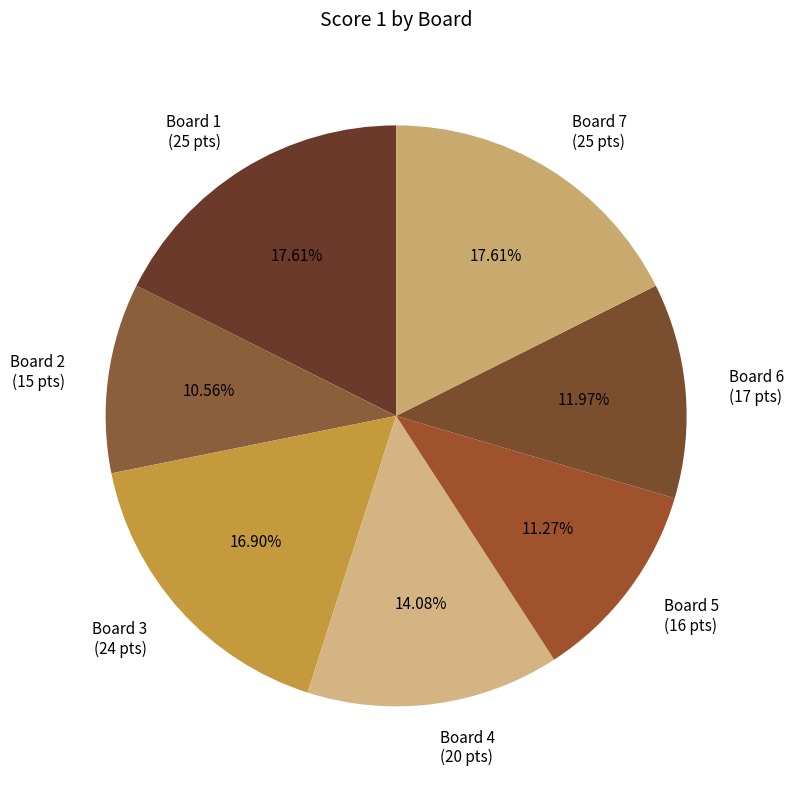

To the nearest percent, what percentage of the pie is Board 5?

11%